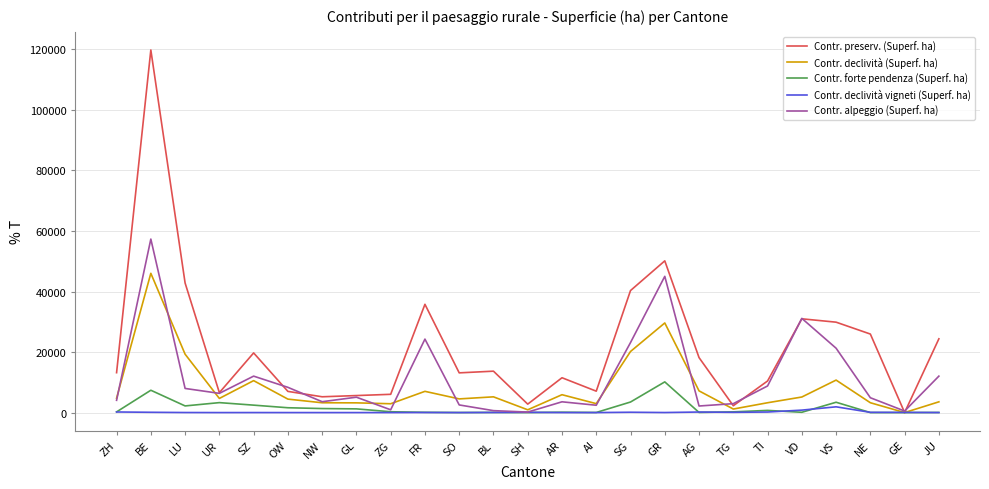

Where is the first local minimum for Contr. alpeggio (Superf. ha)?

UR